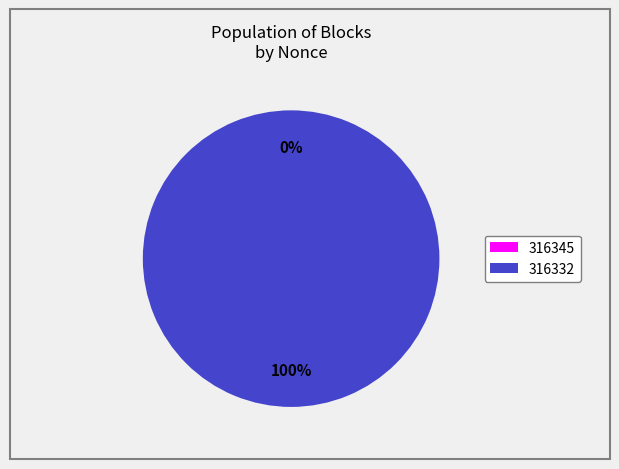

Does any single category account for the majority?

Yes